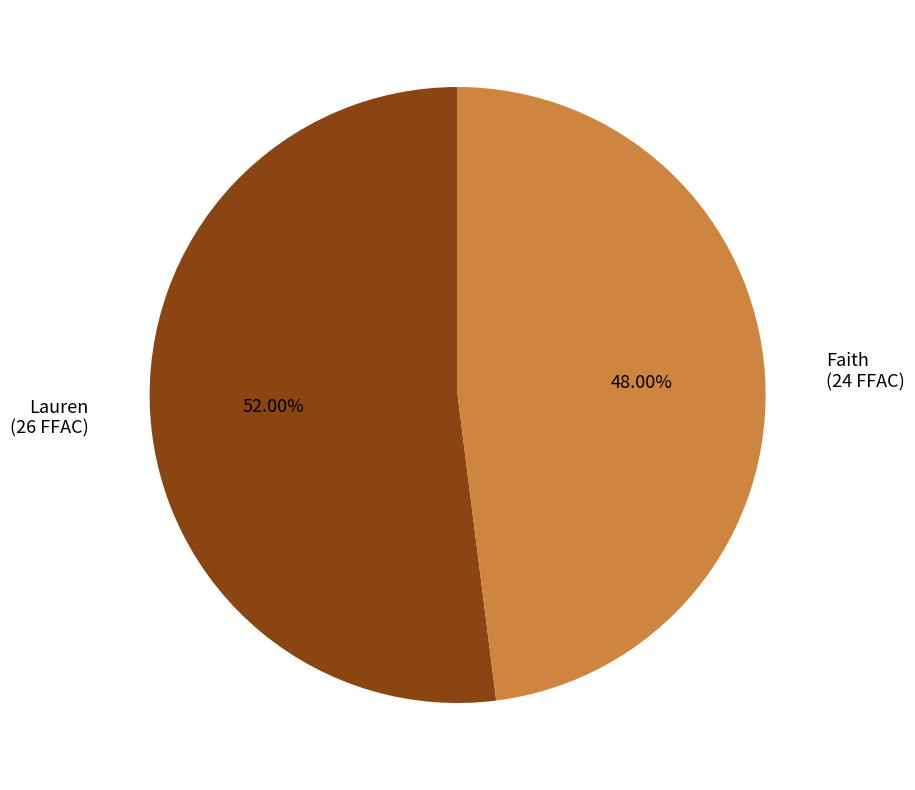

What percentage is the Lauren slice, to the nearest percent?

52%